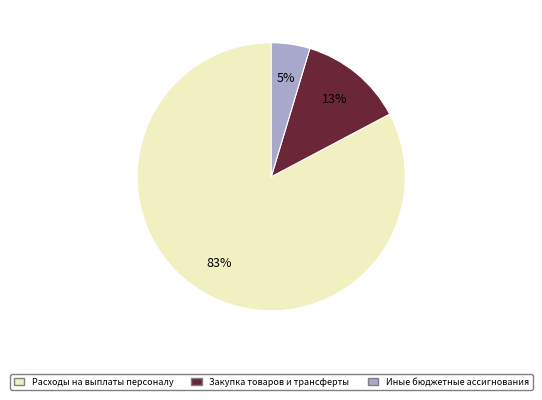

Does any single category account for the majority?

Yes